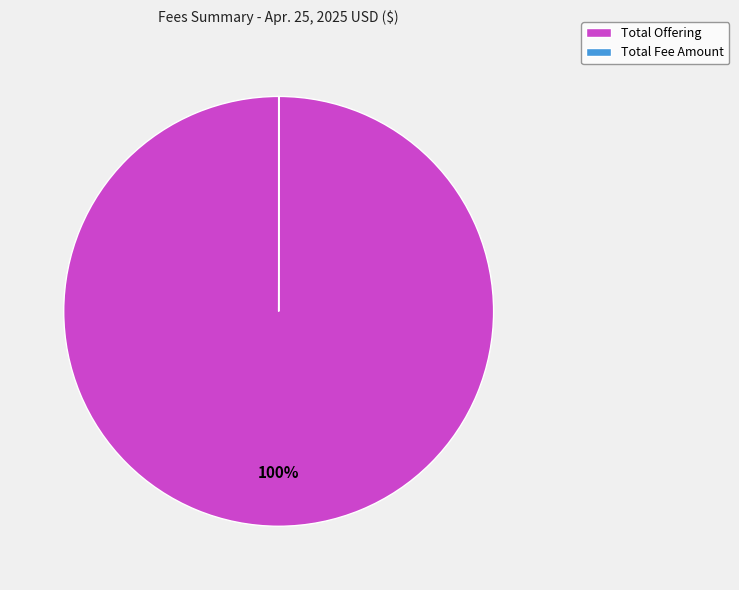

Is it true that Total Offering is 100% of the pie?

True